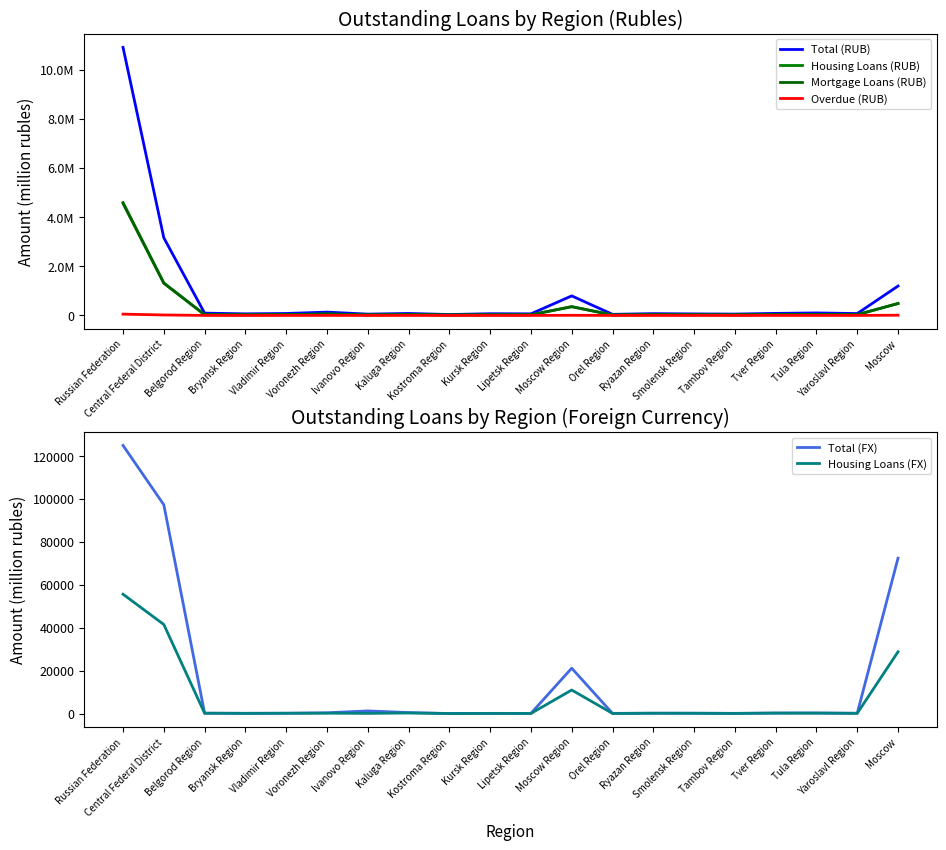

Reading left to right, what are all the values shown in this chart?

Total (RUB): Russian Federation=10903024	Central Federal District=3157358	Belgorod Region=93217	Bryansk Region=64201	Vladimir Region=79128	Voronezh Region=134545	Ivanovo Region=53046	Kaluga Region=79926	Kostroma Region=36582	Kursk Region=69166	Lipetsk Region=64372	Moscow Region=794825	Orel Region=43833	Ryazan Region=72414	Smolensk Region=61628	Tambov Region=54554	Tver Region=82818	Tula Region=101263	Yaroslavl Region=76485	Moscow=1195355
Housing Loans (RUB): Russian Federation=4591635	Central Federal District=1319262	Belgorod Region=29557	Bryansk Region=26002	Vladimir Region=31740	Voronezh Region=58564	Ivanovo Region=21056	Kaluga Region=37286	Kostroma Region=14405	Kursk Region=26247	Lipetsk Region=24311	Moscow Region=356821	Orel Region=17731	Ryazan Region=32484	Smolensk Region=27499	Tambov Region=21184	Tver Region=37323	Tula Region=39116	Yaroslavl Region=30991	Moscow=486942
Mortgage Loans (RUB): Russian Federation=4554650	Central Federal District=1310108	Belgorod Region=29046	Bryansk Region=25676	Vladimir Region=31360	Voronezh Region=58121	Ivanovo Region=20989	Kaluga Region=37115	Kostroma Region=14320	Kursk Region=25868	Lipetsk Region=24162	Moscow Region=355186	Orel Region=17556	Ryazan Region=32363	Smolensk Region=27312	Tambov Region=20983	Tver Region=37253	Tula Region=38958	Yaroslavl Region=30858	Moscow=482982
Overdue (RUB): Russian Federation=52462	Central Federal District=18437	Belgorod Region=194	Bryansk Region=170	Vladimir Region=317	Voronezh Region=685	Ivanovo Region=179	Kaluga Region=240	Kostroma Region=84	Kursk Region=275	Lipetsk Region=175	Moscow Region=5282	Orel Region=72	Ryazan Region=159	Smolensk Region=219	Tambov Region=90	Tver Region=726	Tula Region=250	Yaroslavl Region=293	Moscow=9027
Total (FX): Russian Federation=124925	Central Federal District=97275	Belgorod Region=170	Bryansk Region=113	Vladimir Region=152	Voronezh Region=344	Ivanovo Region=1232	Kaluga Region=451	Kostroma Region=11	Kursk Region=81	Lipetsk Region=68	Moscow Region=21129	Orel Region=76	Ryazan Region=163	Smolensk Region=170	Tambov Region=87	Tver Region=241	Tula Region=257	Yaroslavl Region=135	Moscow=72395
Housing Loans (FX): Russian Federation=55604	Central Federal District=41486	Belgorod Region=143	Bryansk Region=84	Vladimir Region=120	Voronezh Region=159	Ivanovo Region=72	Kaluga Region=247	Kostroma Region=4	Kursk Region=57	Lipetsk Region=36	Moscow Region=10965	Orel Region=55	Ryazan Region=134	Smolensk Region=106	Tambov Region=63	Tver Region=186	Tula Region=186	Yaroslavl Region=94	Moscow=28774